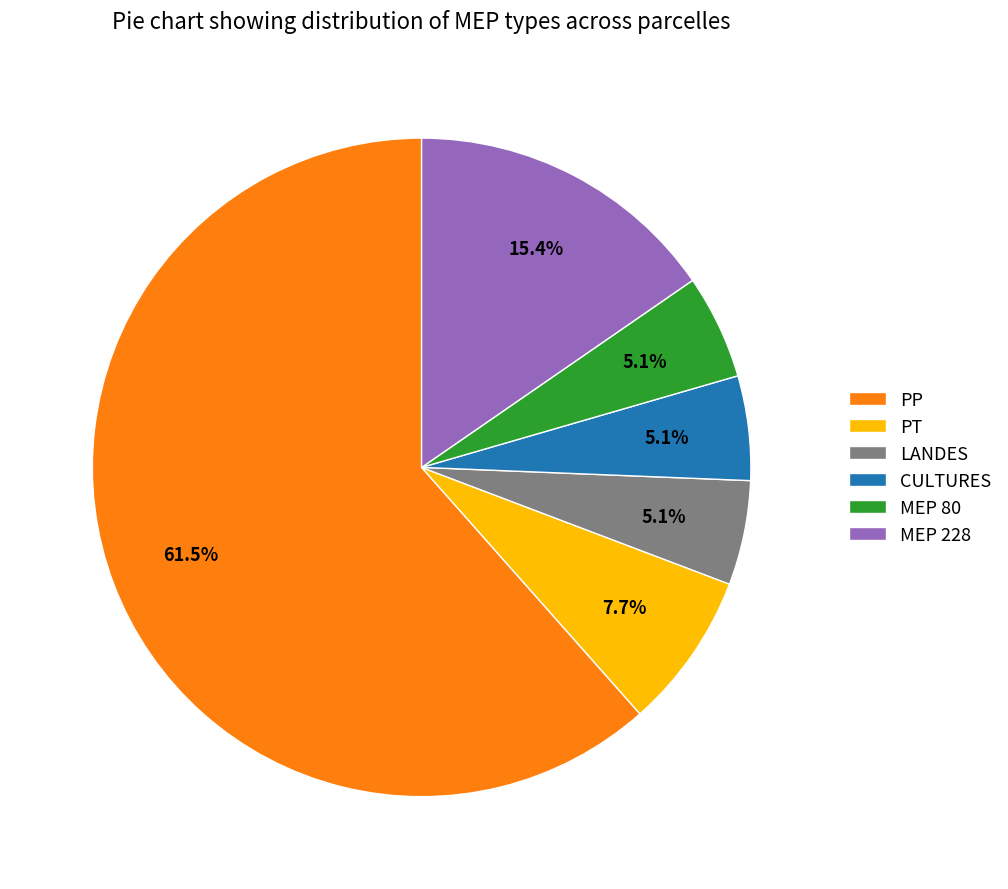

How many slices are in this pie chart?

6